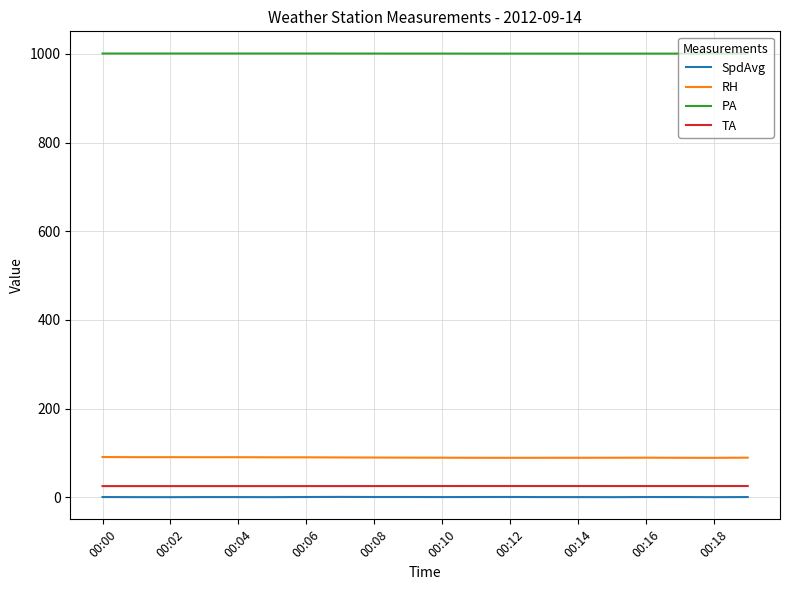

Which series has the largest total across all categories?

PA